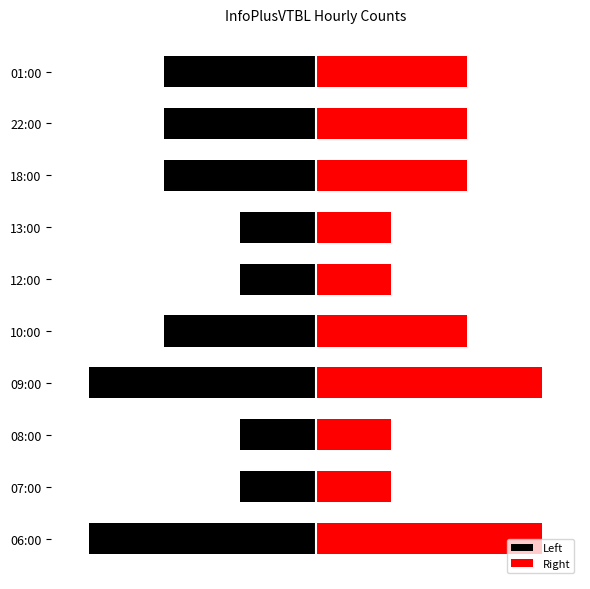

What is the difference between the second highest and minimum values in the Left series?

2